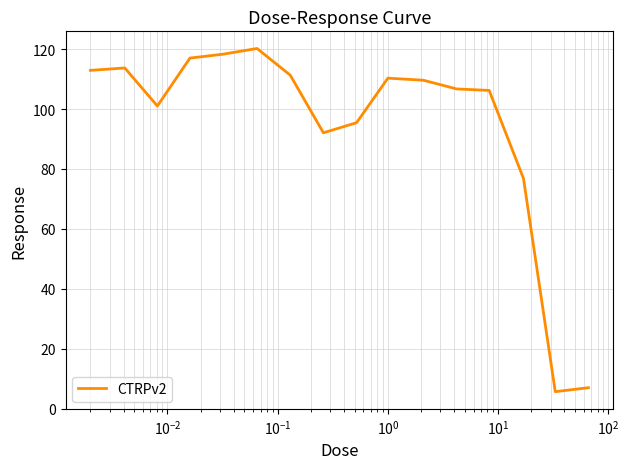

What is the difference between the maximum and minimum values?

114.6